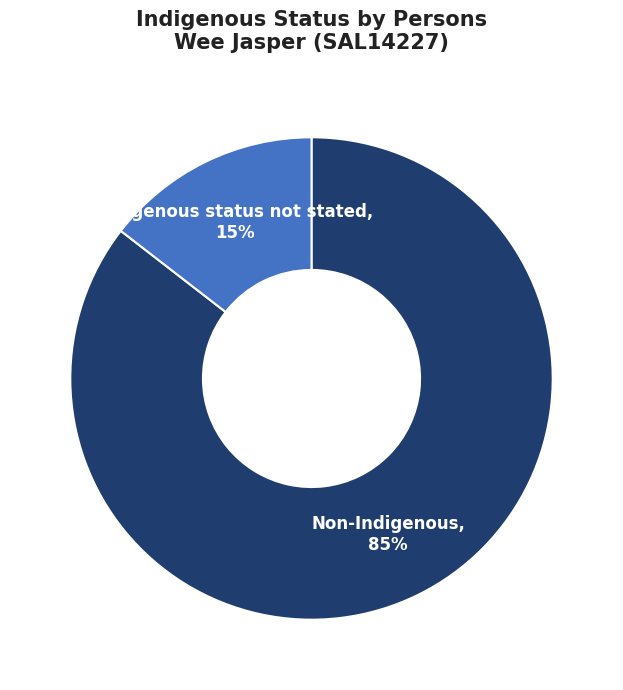

Is there any slice that represents more than half of the pie?

Yes